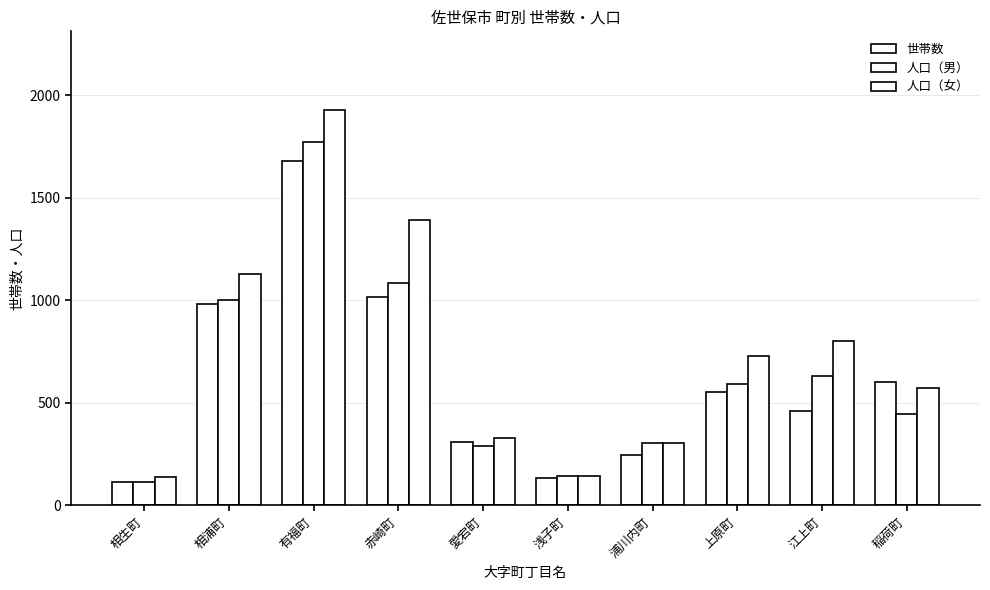

At which category does the chart reach its minimum across all series?

相生町